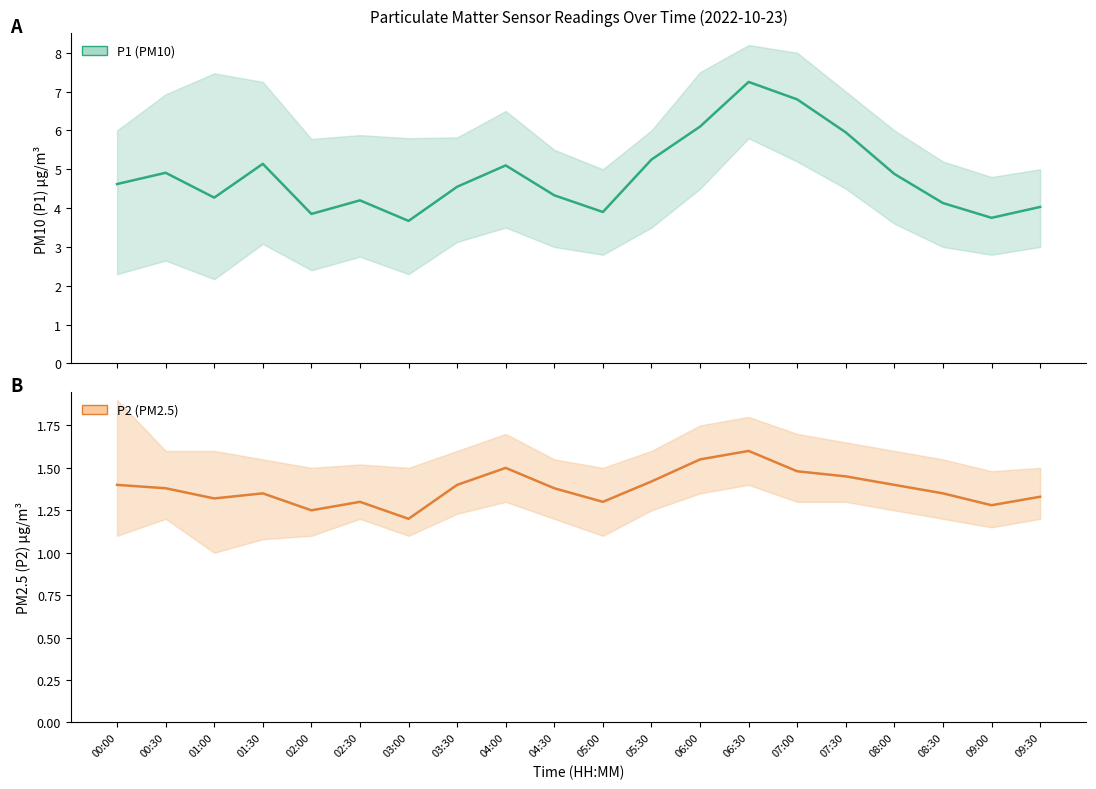

Which series has the largest total across all categories?

P1